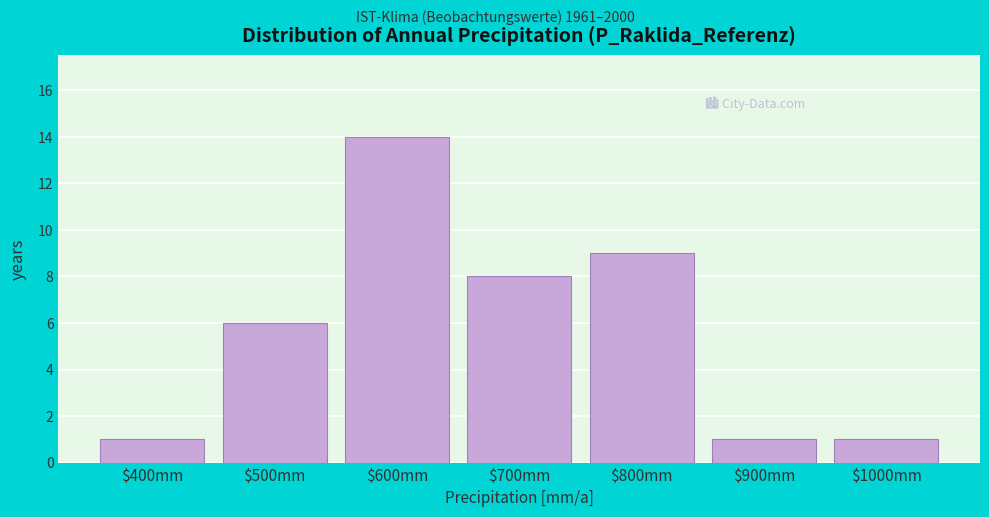

Reading right to left, transcribe all the data shown in this chart.

1	1	9	8	14	6	1